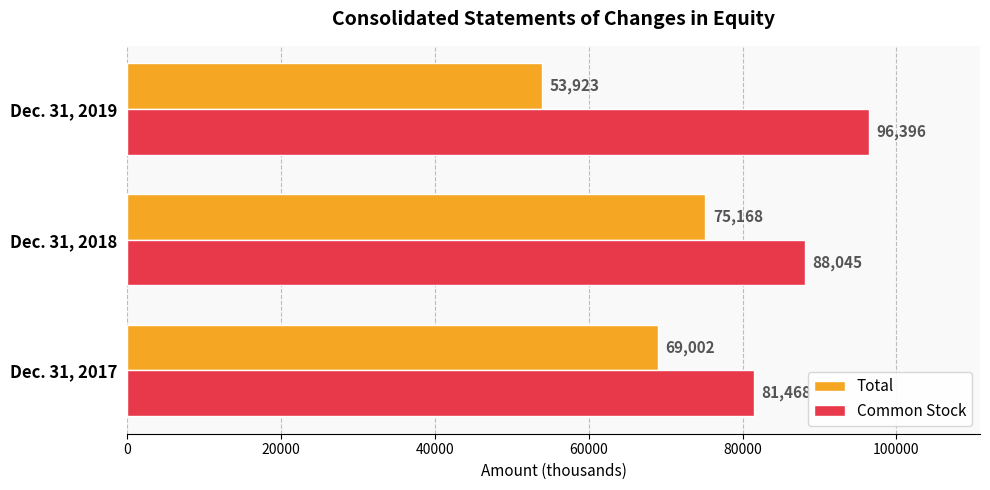

The Total series shows 96984 at Dec. 31, 2017. True or false?

False